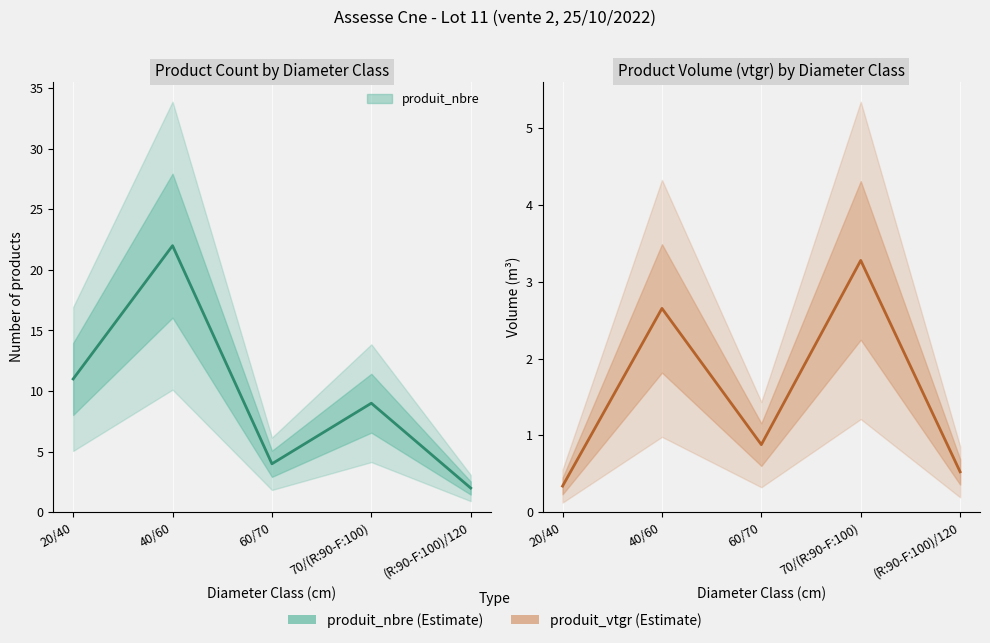

How many interior local peaks does the produit_nbre series have?

2